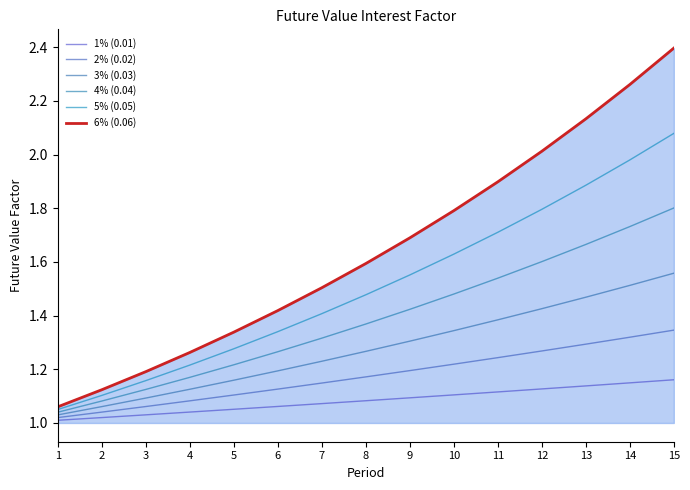

Which category has the lowest value across all series?

1